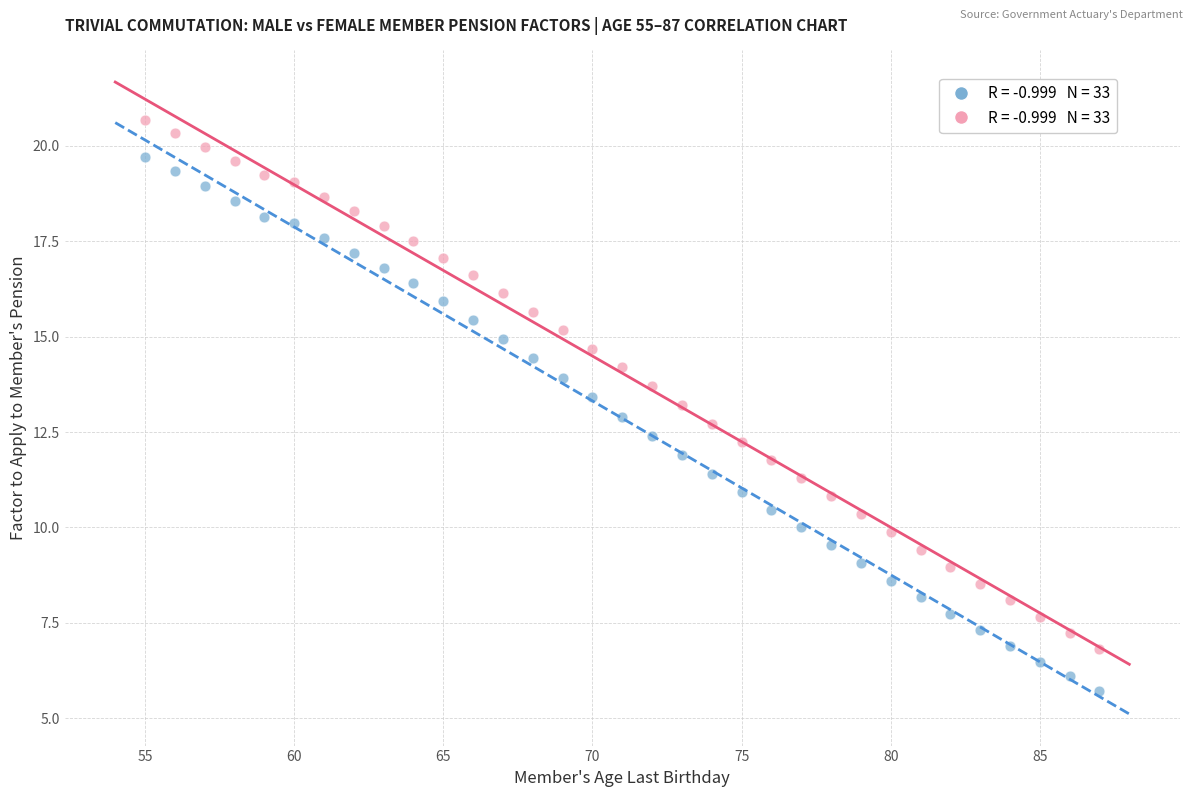

Across all data points, what is the range of X values (max minus min)?

32.0